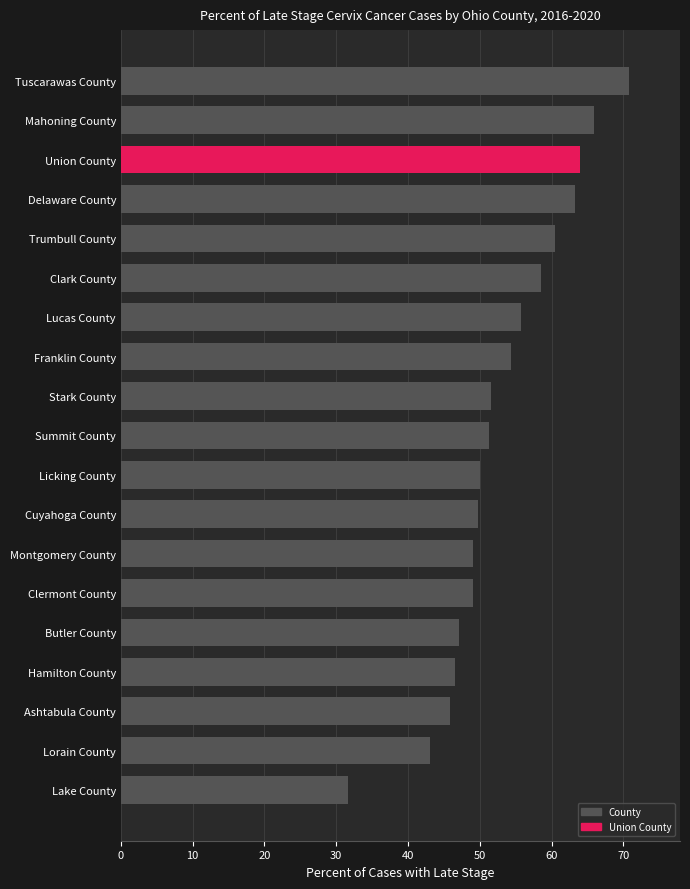

What is the difference between the values at Ashtabula County and Tuscarawas County?

24.9